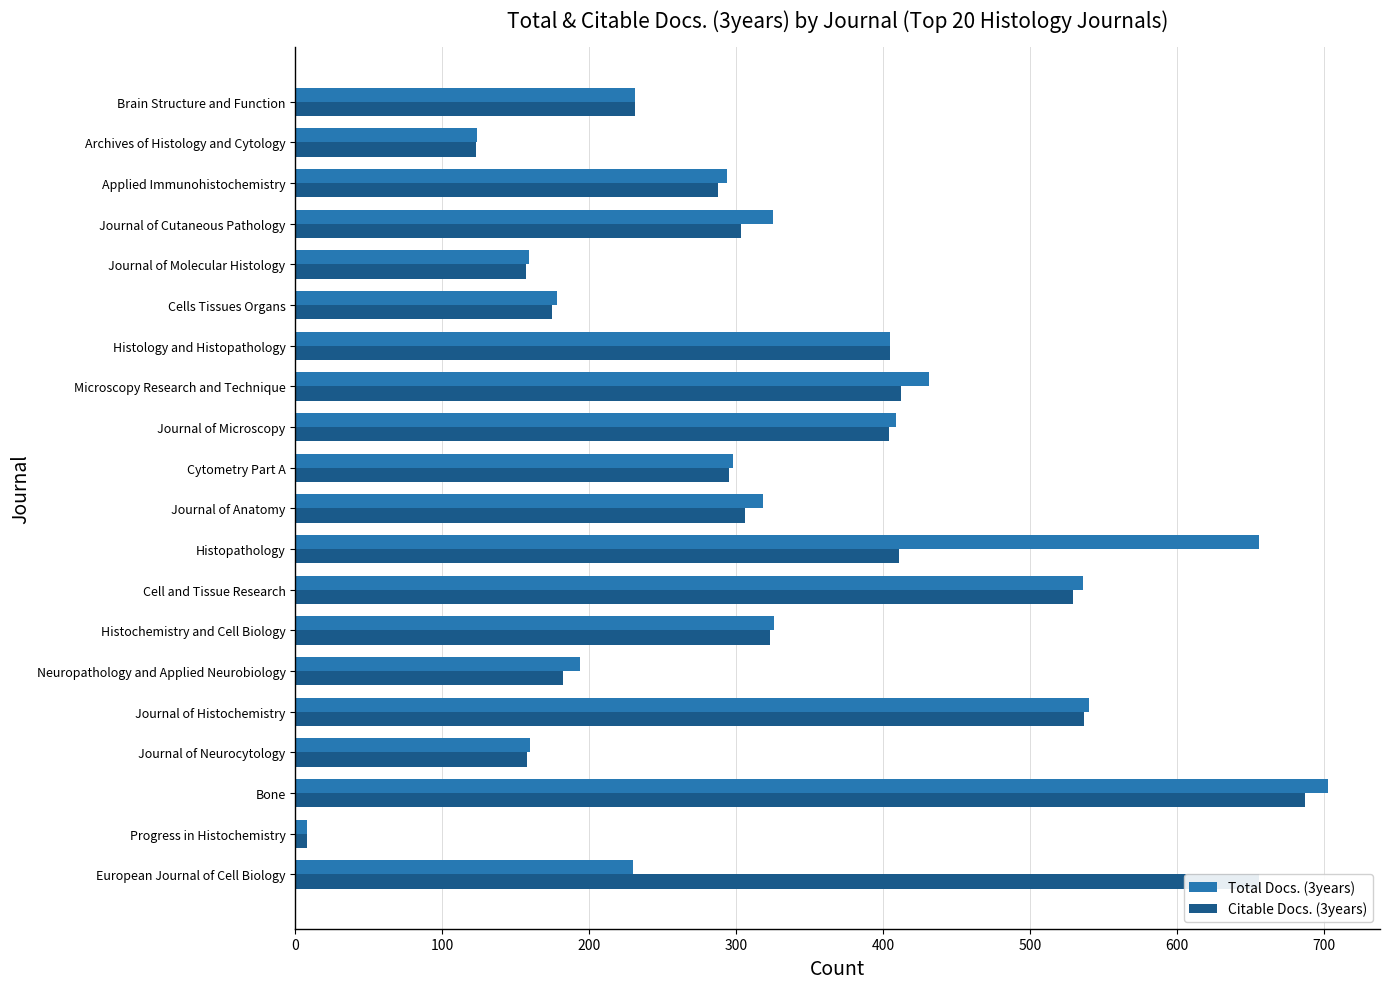

Where is Citable Docs. (3years) nearest to the value 347?

Histochemistry and Cell Biology